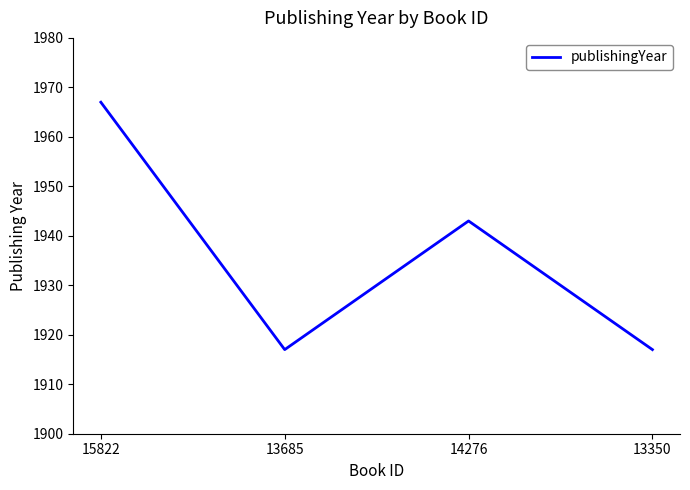

What is the smallest value displayed?

1917